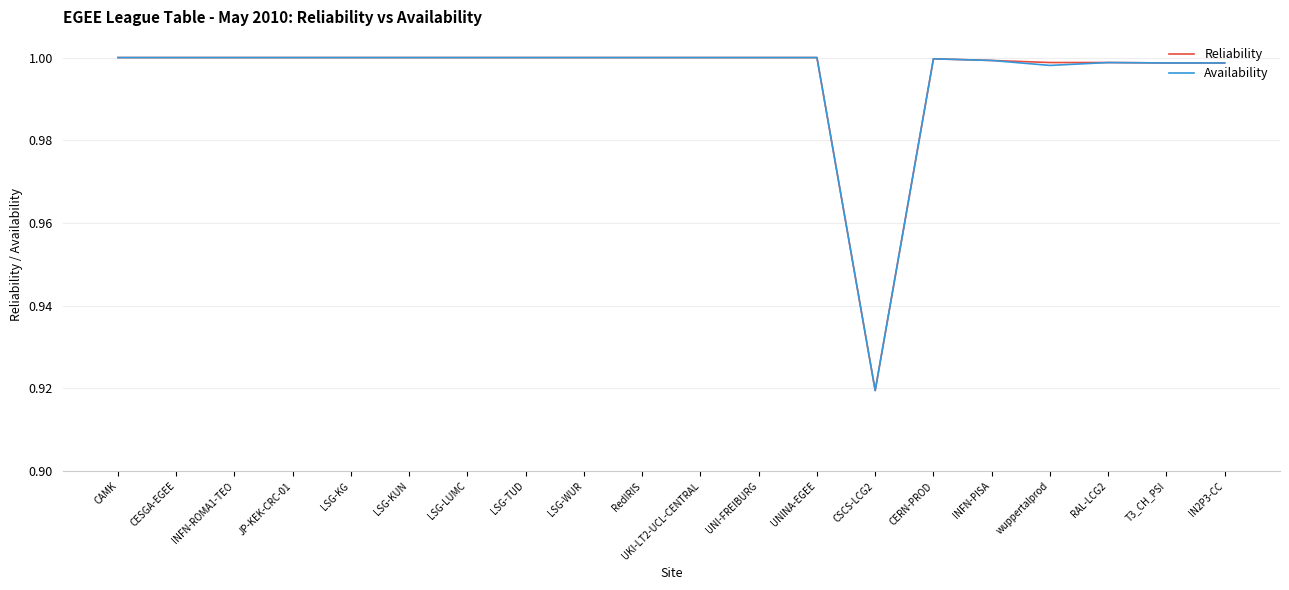

At which label does Availability reach its minimum?

CSCS-LCG2